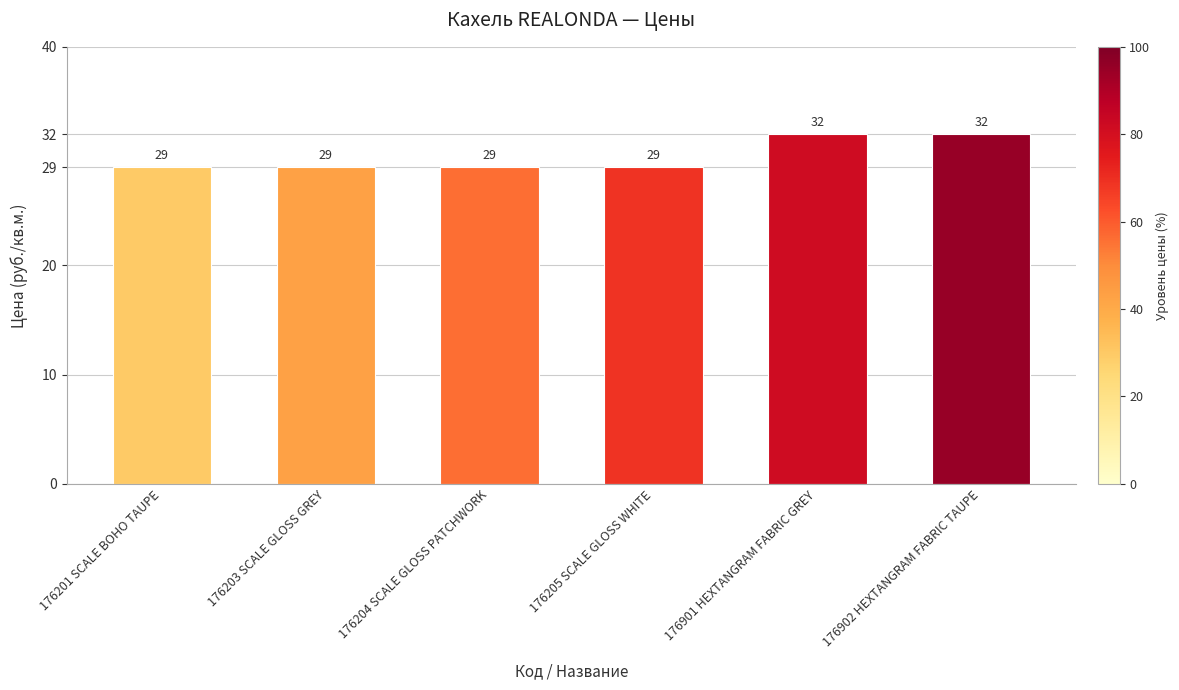

What is the difference between the second highest and minimum values?

3